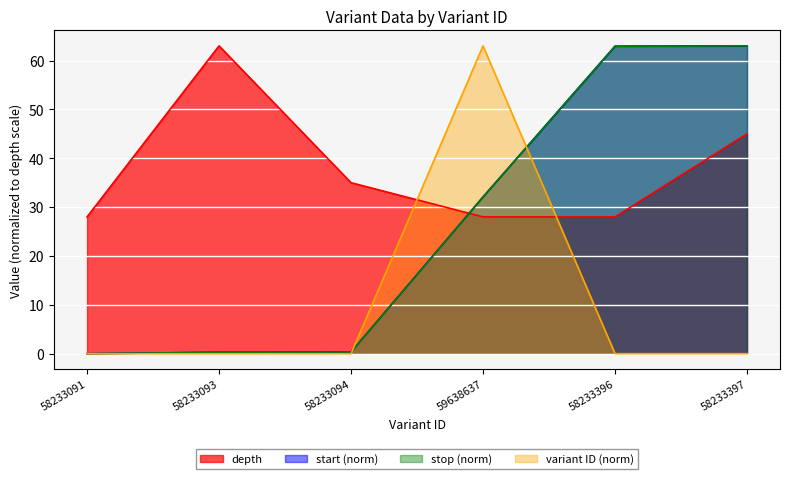

What is the label of the 5th point from the left?

58233396